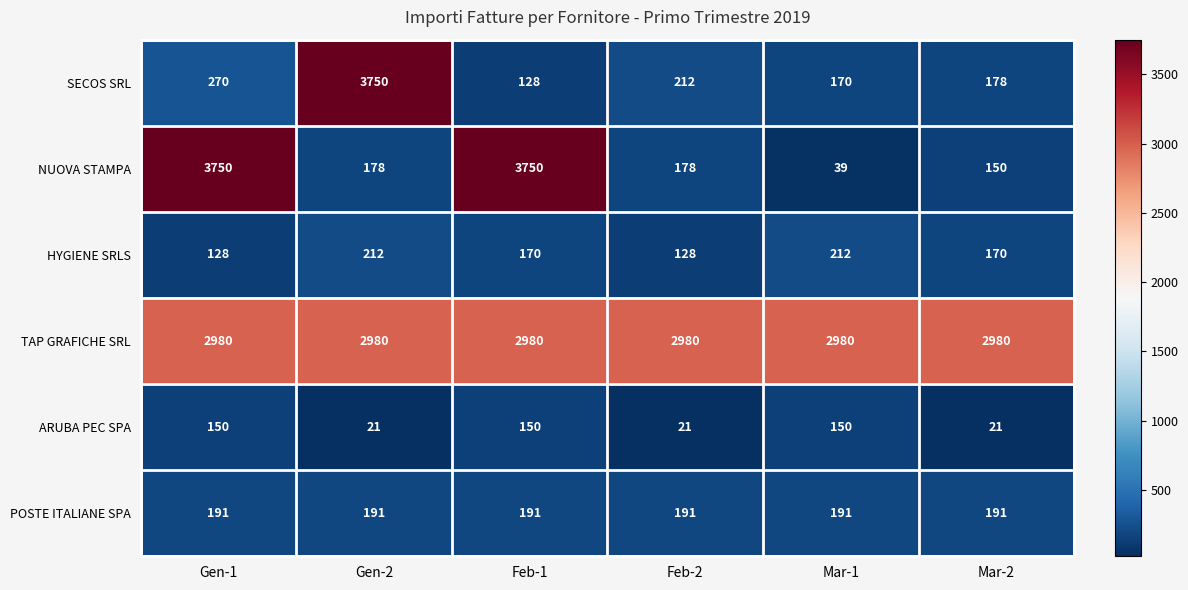

Which series changed the most between Gen-2 and Feb-2?

SECOS SRL